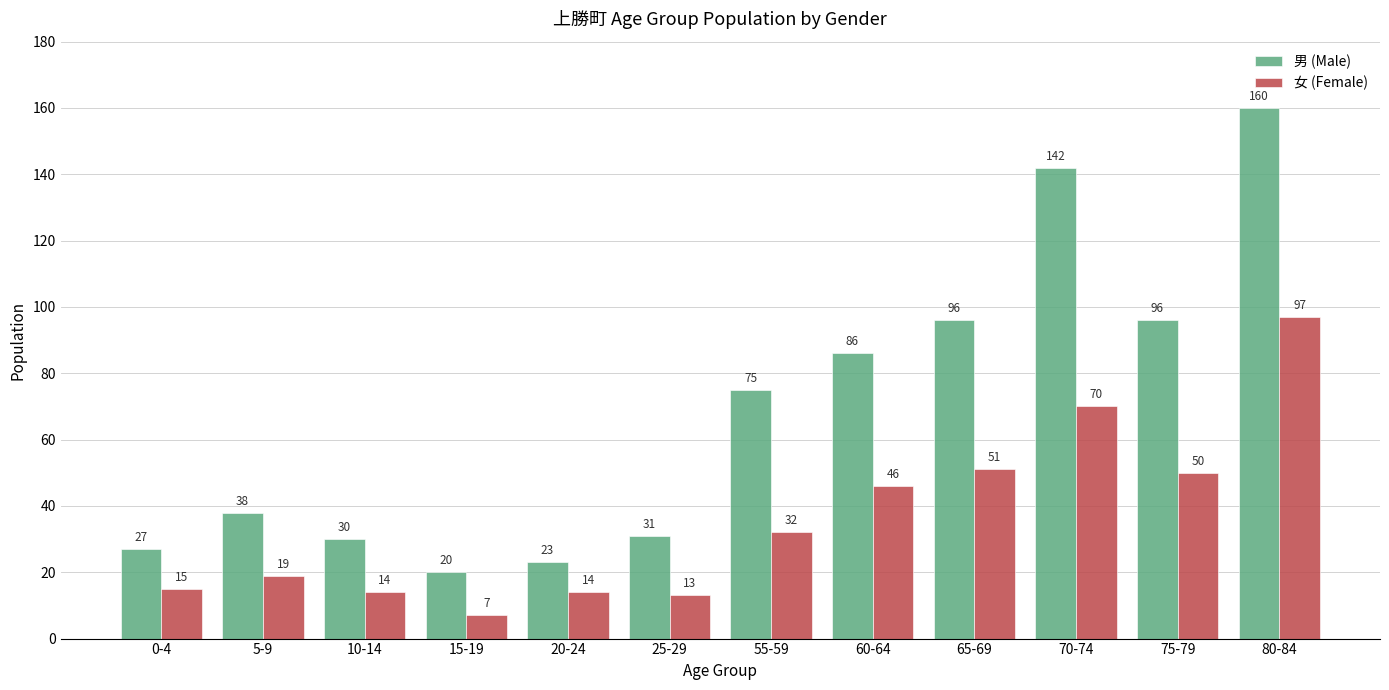

How many values in the 女 (Female) series are below 32?

6